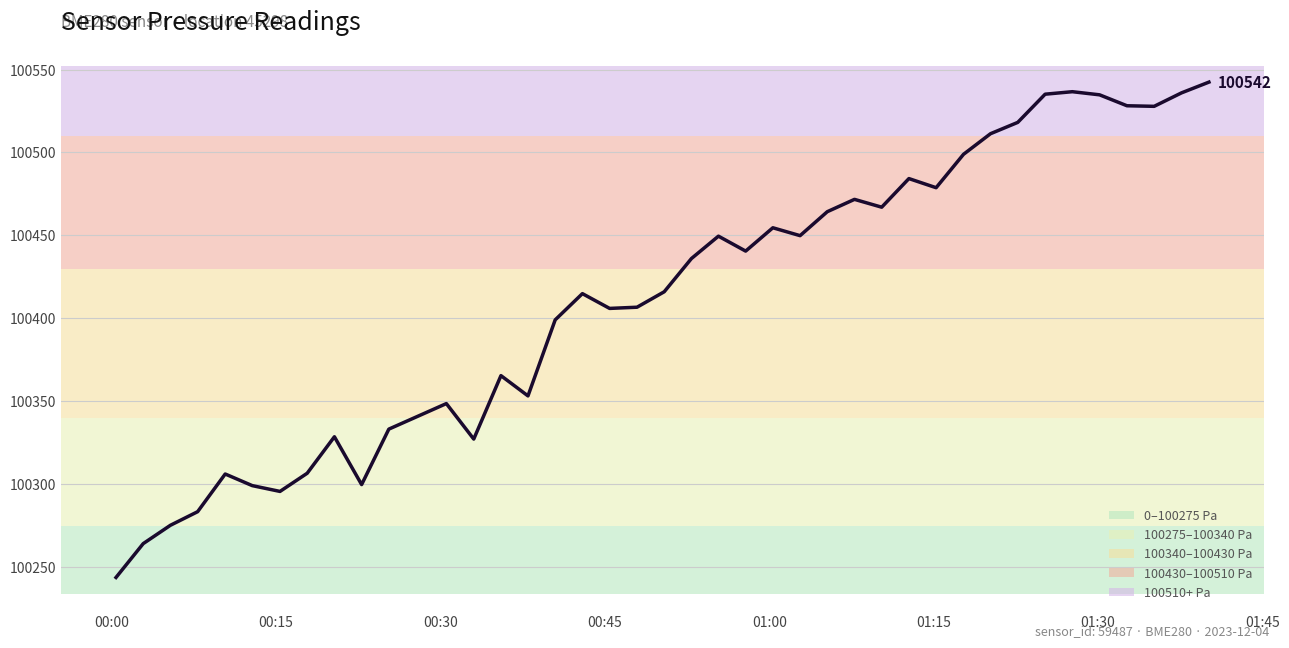

What is the average value?

100413.5